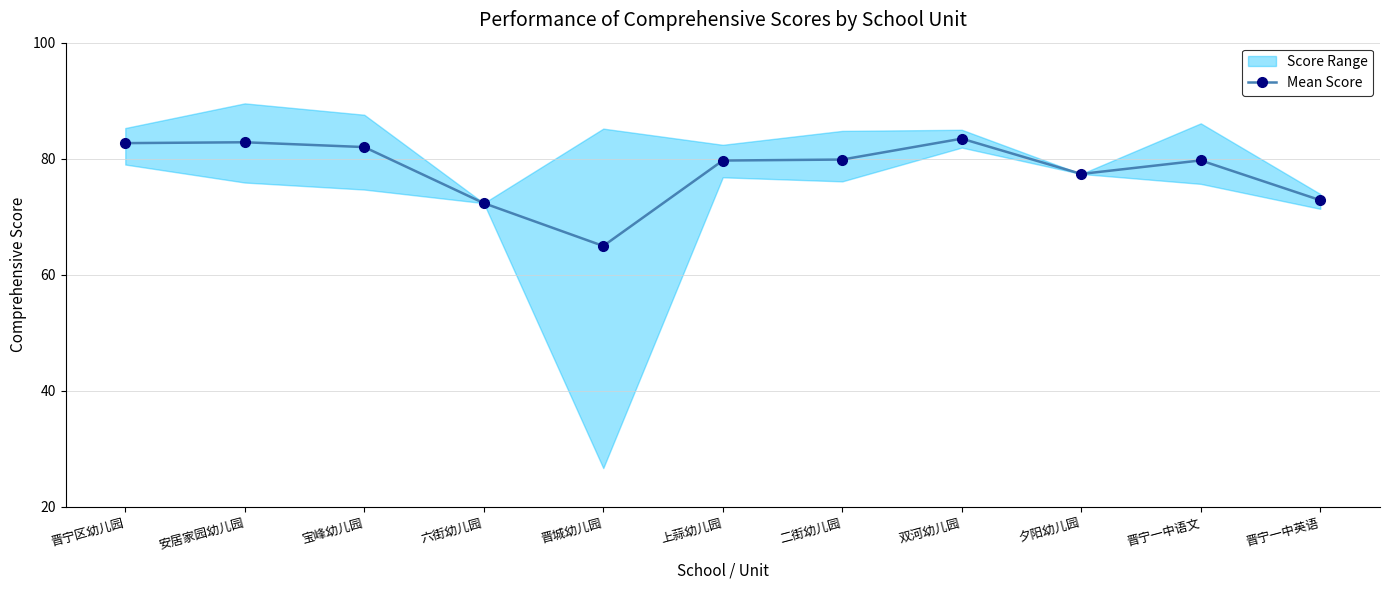

Reading right to left, transcribe all the data shown in this chart.

晋宁一中英语=72.9	晋宁一中语文=79.7	夕阳幼儿园=77.4	双河幼儿园=83.5	二街幼儿园=79.9	上蒜幼儿园=79.7	晋城幼儿园=65.0	六街幼儿园=72.3	宝峰幼儿园=82.0	安居家园幼儿园=82.8	晋宁区幼儿园=82.7